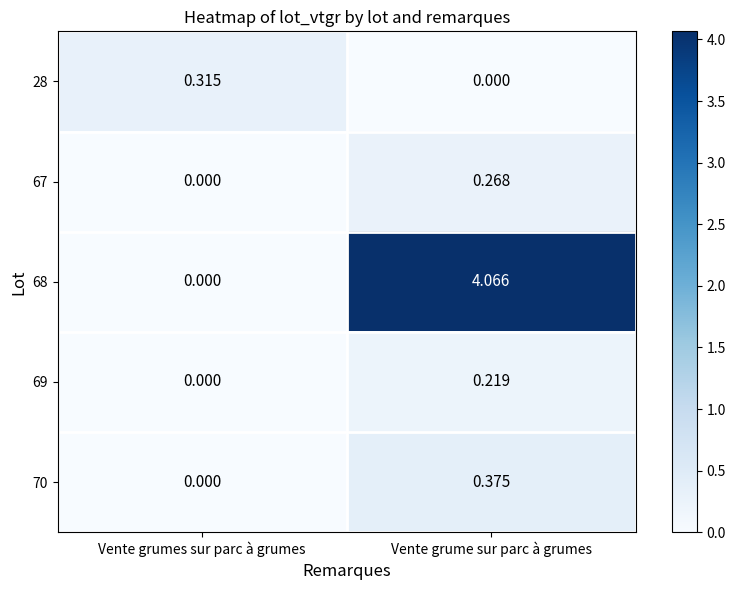

Rank the categories by 68 value from lowest to highest.

Vente grumes sur parc à grumes, Vente grume sur parc à grumes